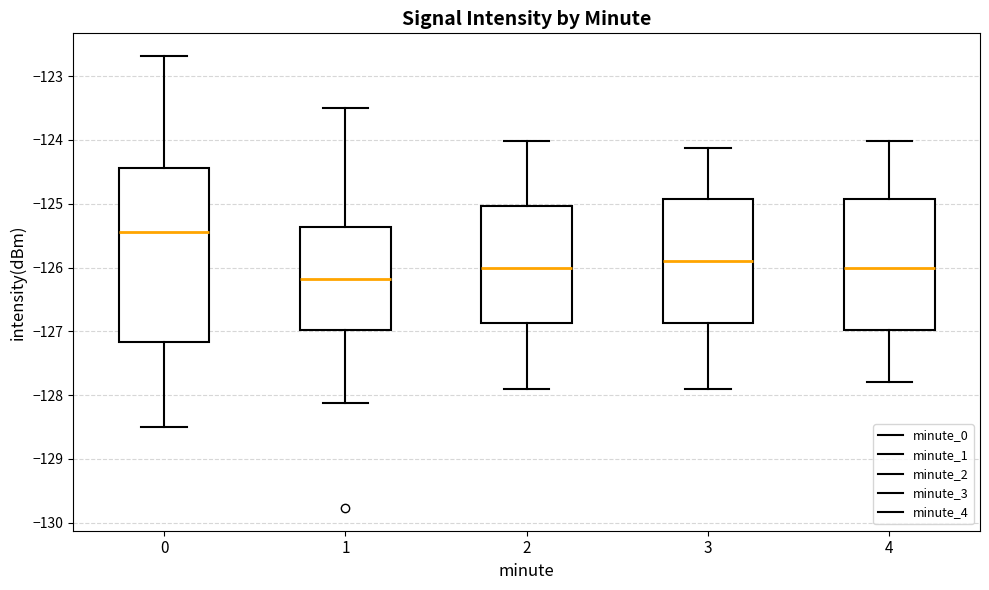

Which box's median line is the lowest?

1